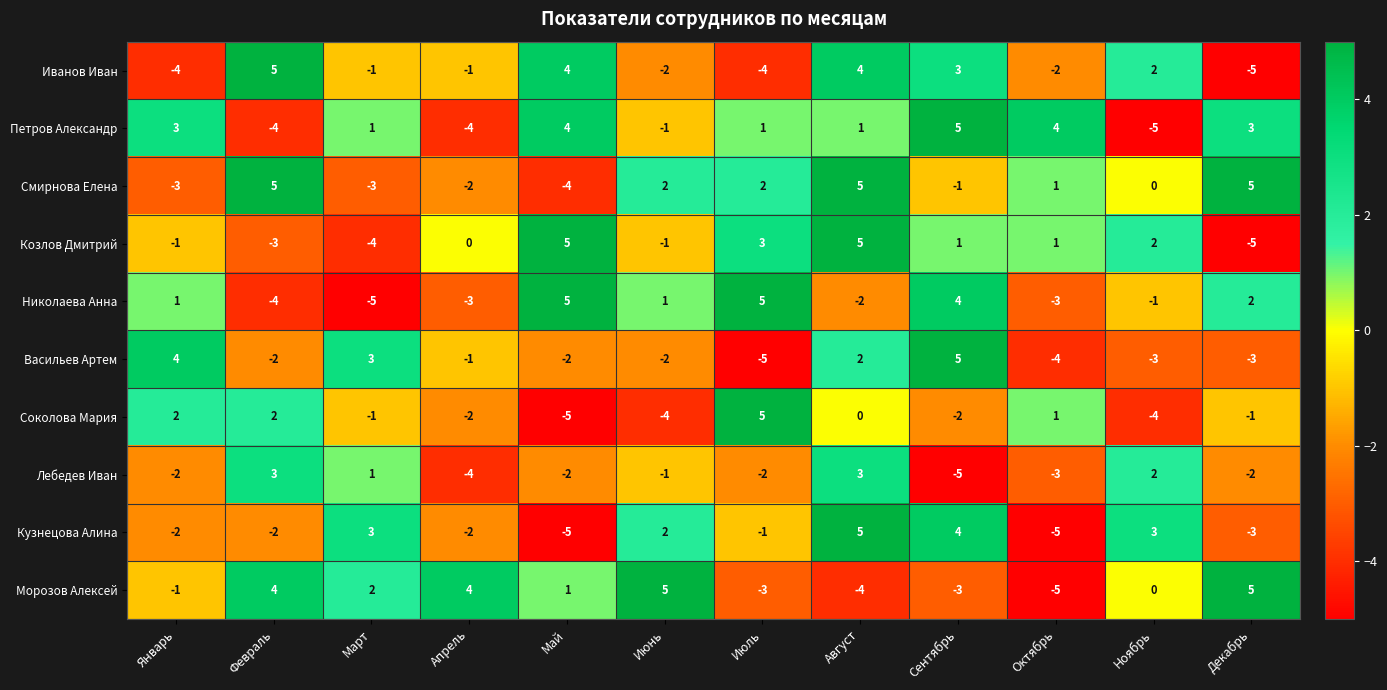

What is the difference between the maximum and minimum values in the Козлов Дмитрий series?

10